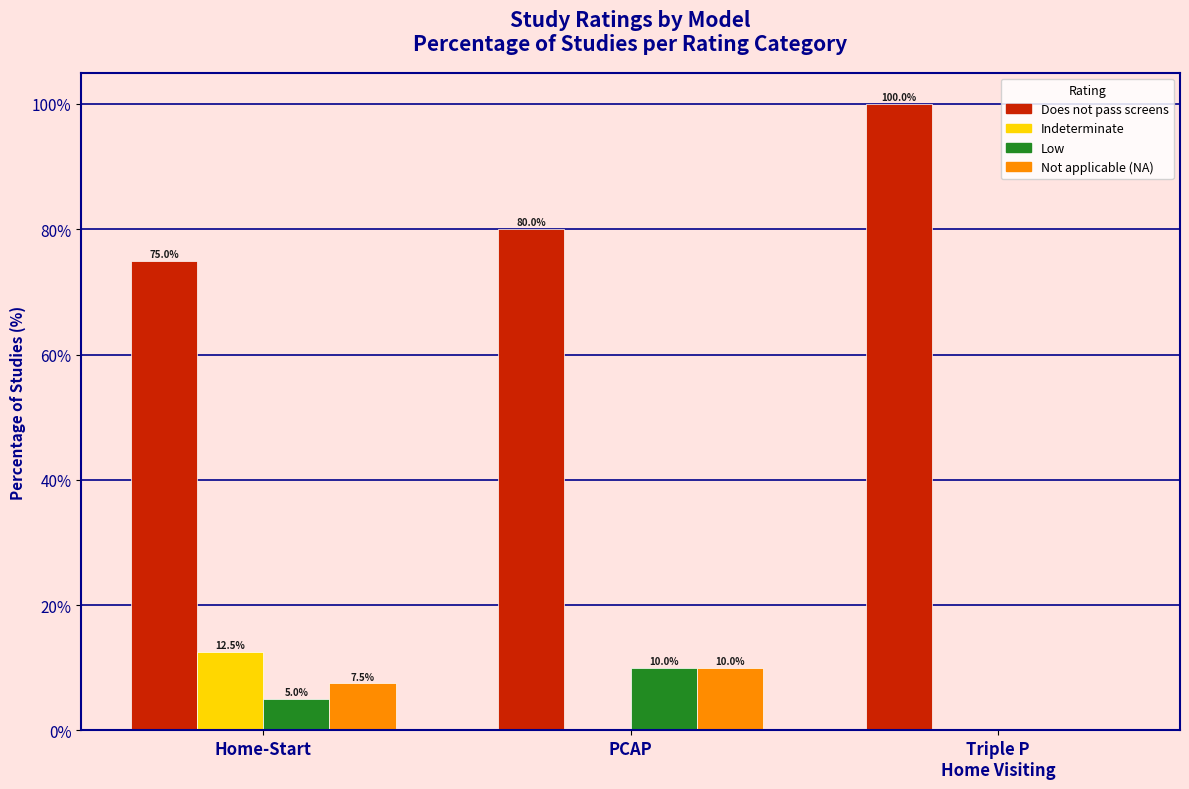

The Does not pass screens series shows 75.0 at Home-Start. True or false?

True